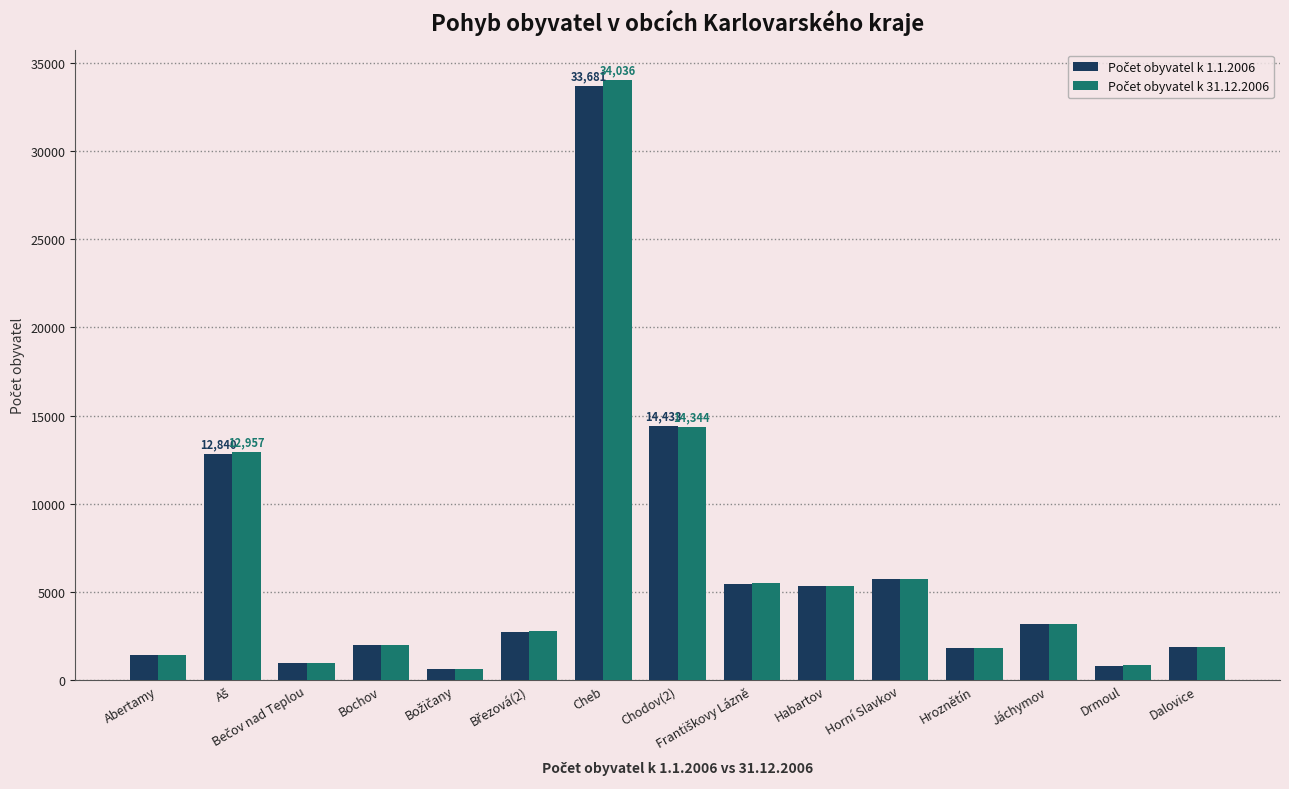

How many distinct data groups are displayed?

2